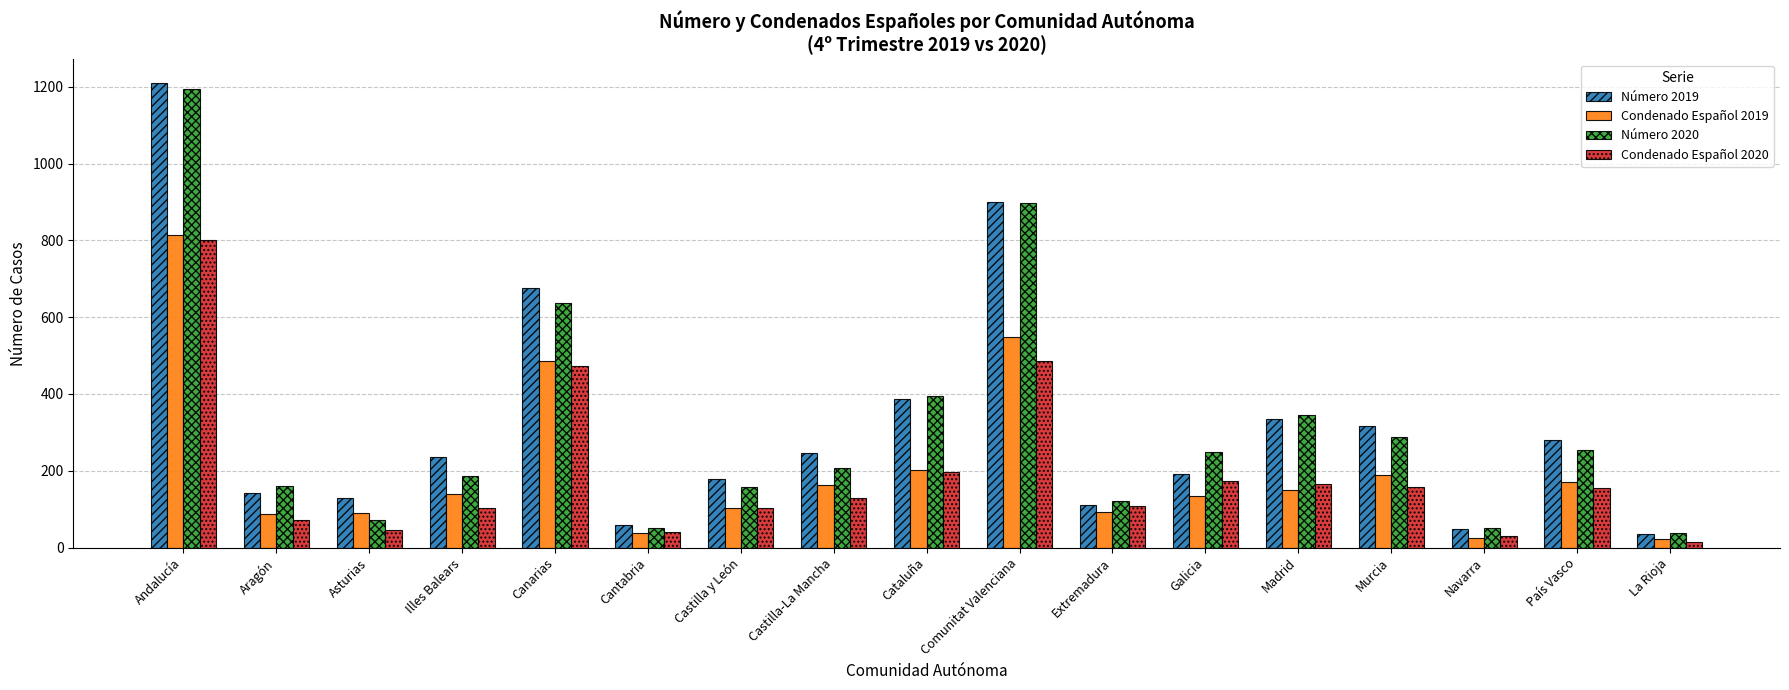

What is the spread (max minus min) of values at País Vasco?

125